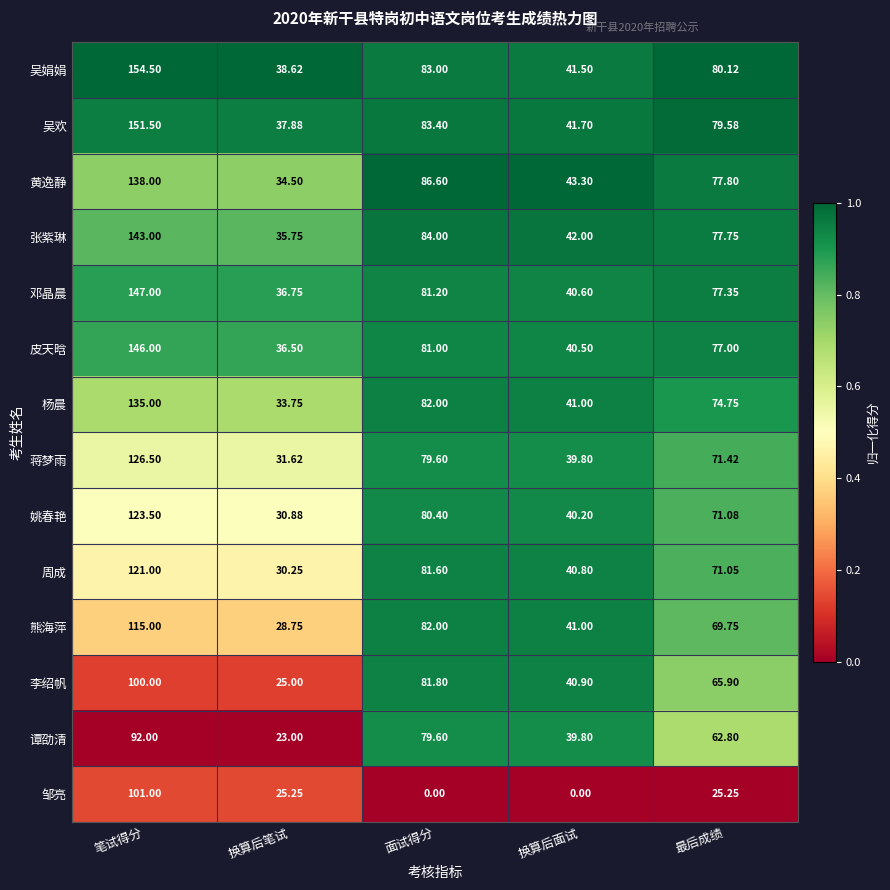

What is the difference between the highest and lowest values at 换算后笔试?

15.6